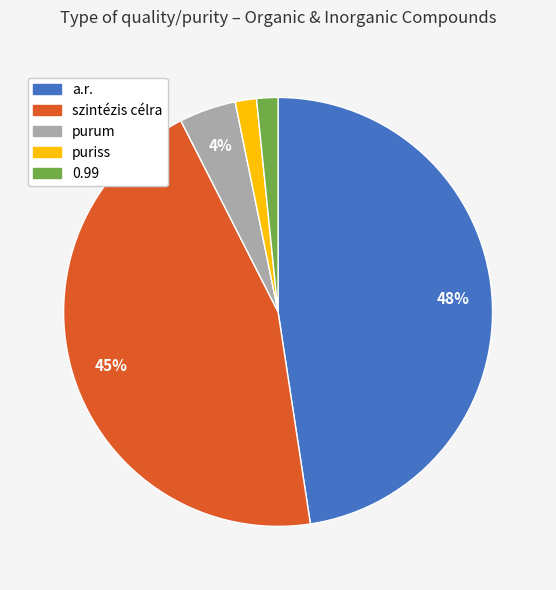

Which has a higher value, 0.99 or purum?

purum